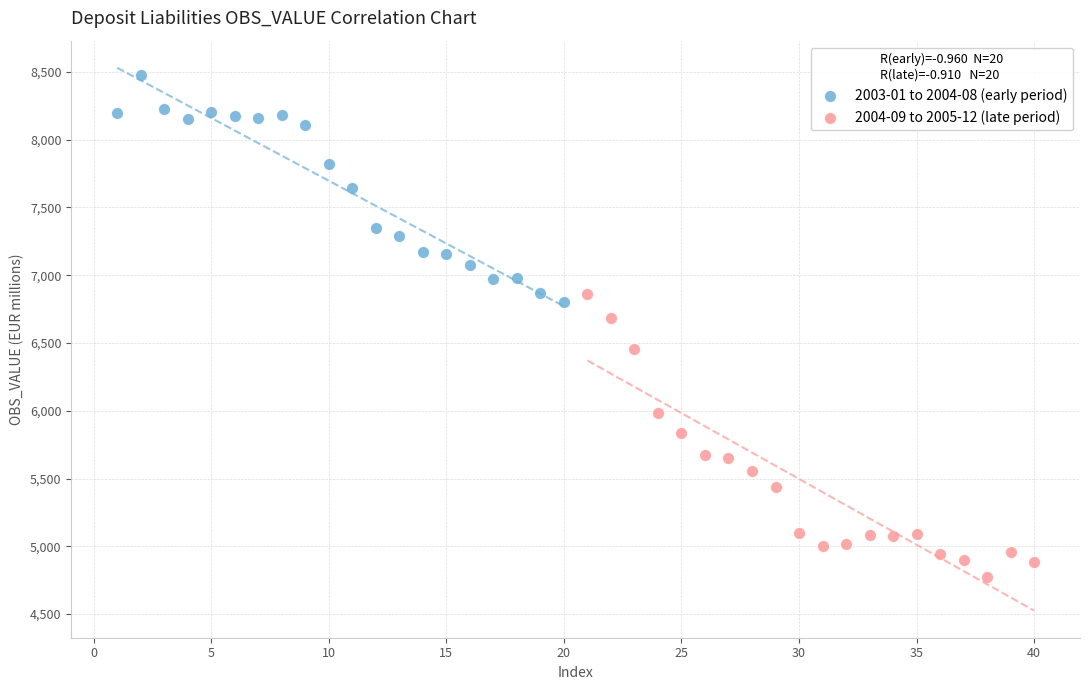

Which series contains the highest Y value?

2003-01 to 2004-08 (early period)